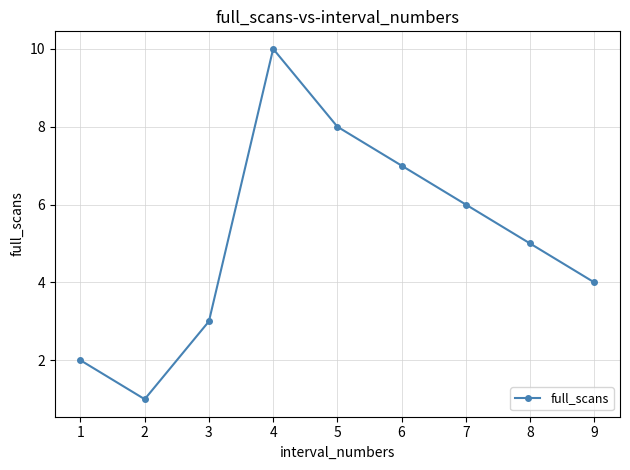

How many data points does each series have?

9